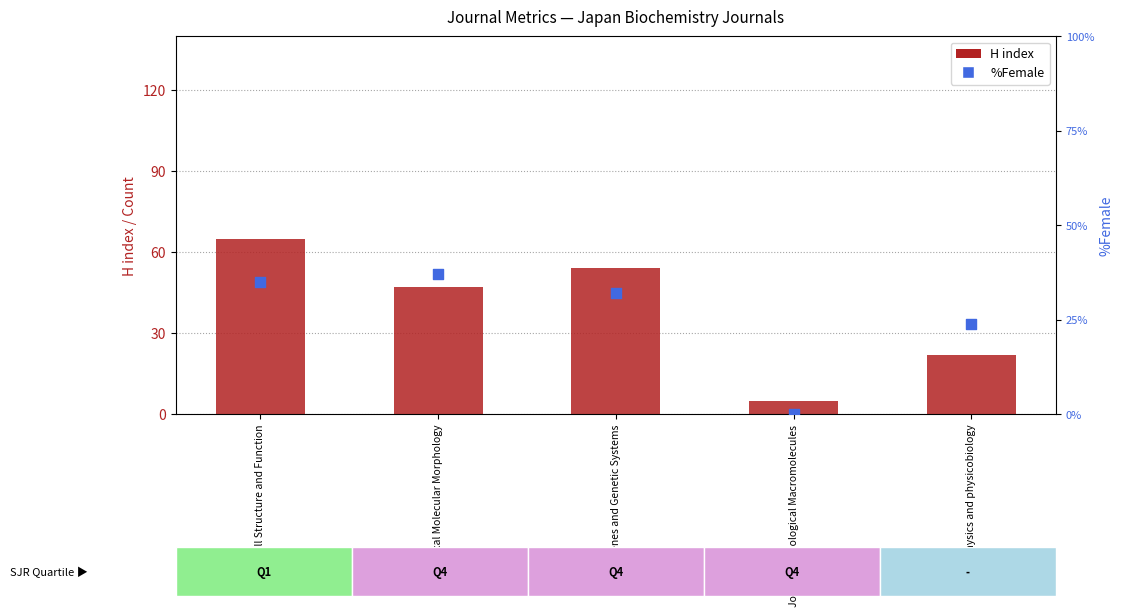

At how many categories does at least one series exceed 56?

1